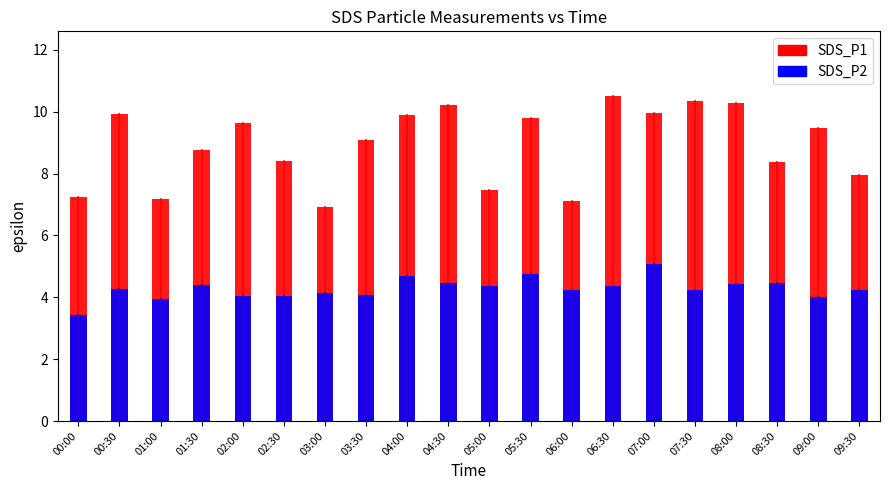

True or false: SDS_P2 and SDS_P1 cross at least once.

False